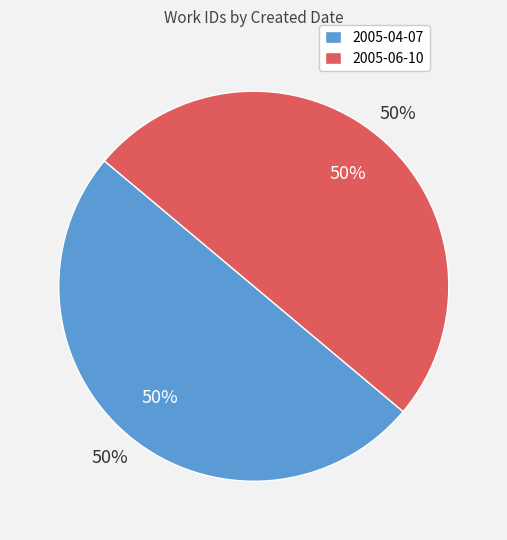

Which category has the biggest portion of the pie?

2005-06-10